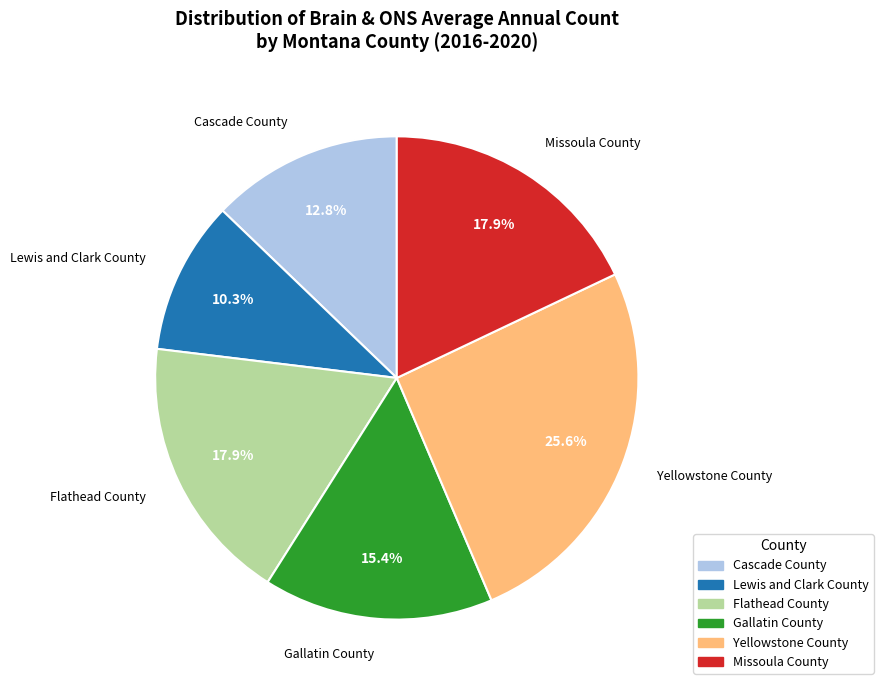

Which slice is the smallest?

Lewis and Clark County